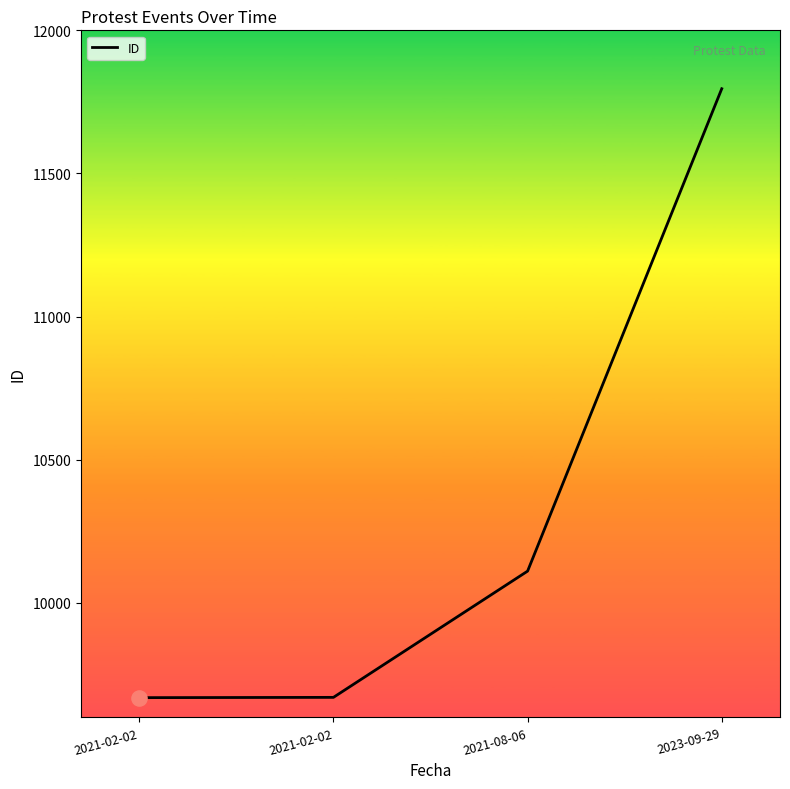

Does the chart have visible grid lines?

No